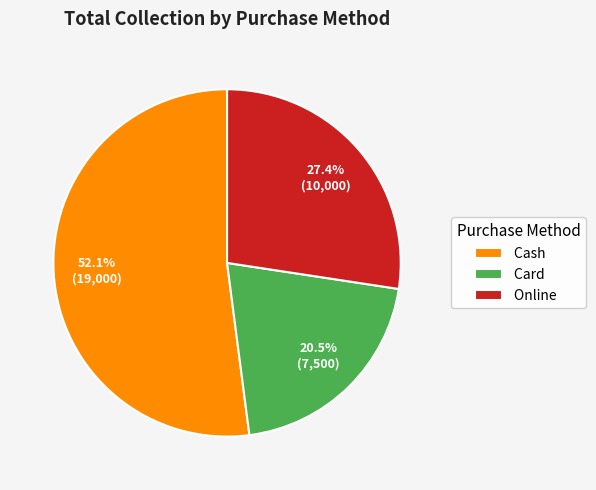

To the nearest percent, what is the average slice percentage?

33%